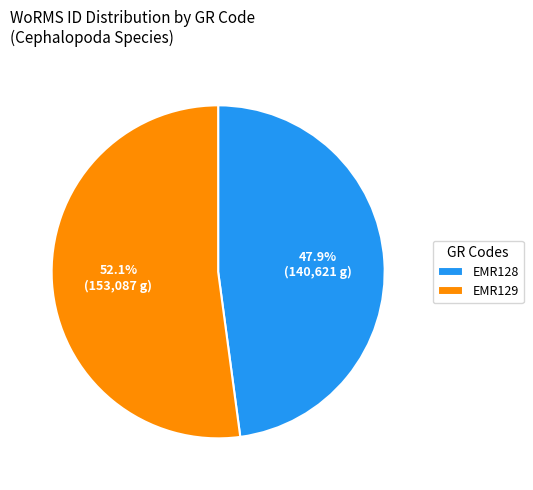

The EMR128 slice represents 59% of the pie. True or false?

False